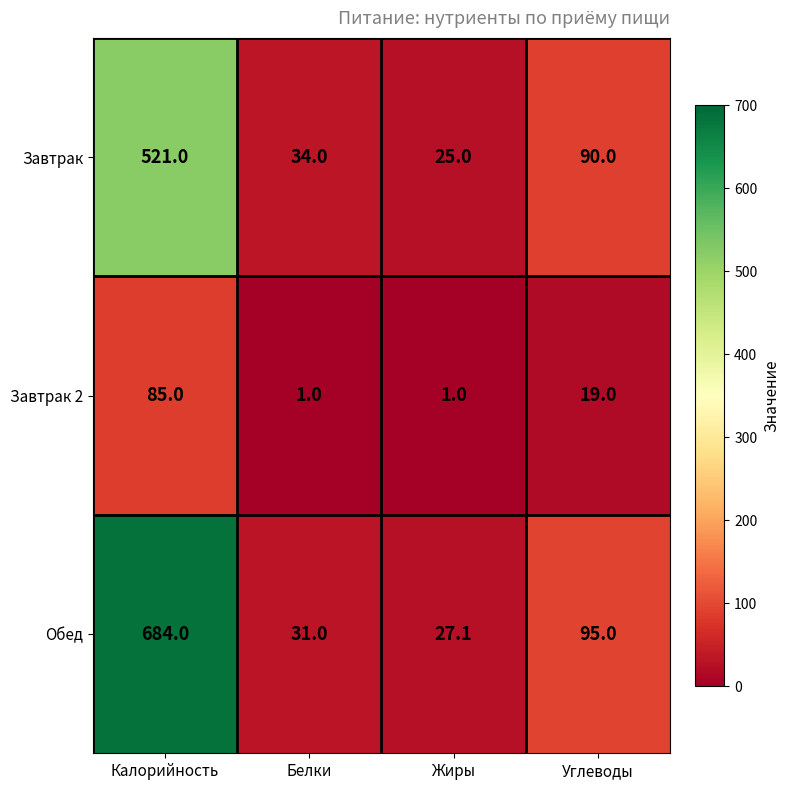

What is the difference between the highest and lowest values at Углеводы?

76.0